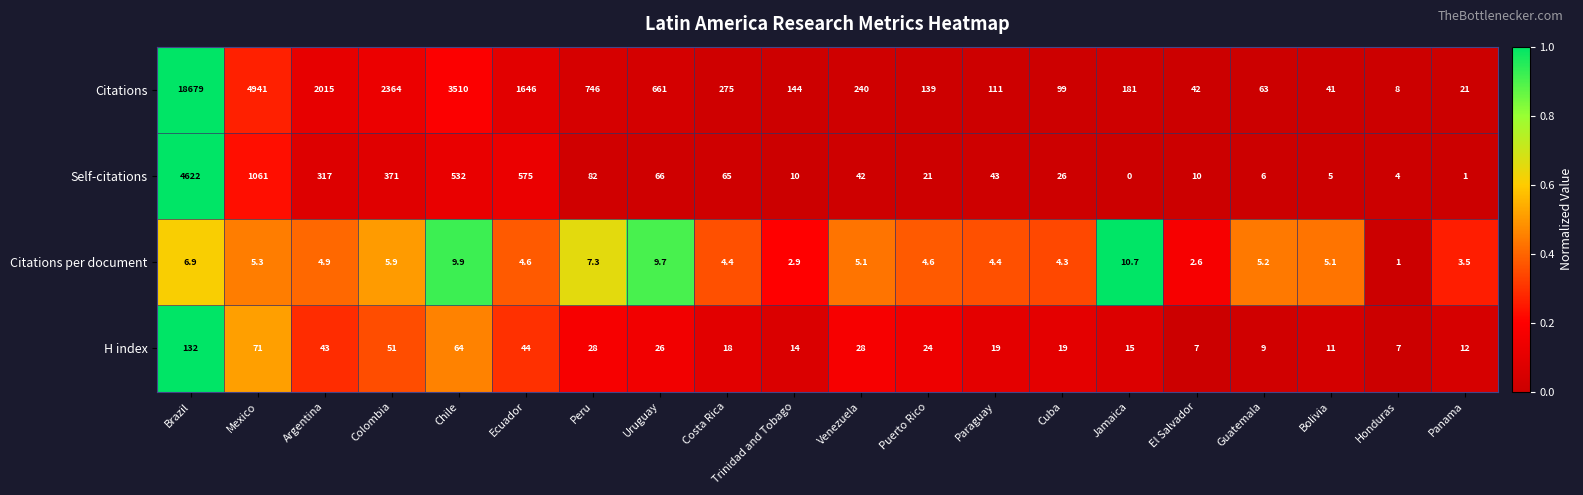

What is the average value of the Citations series?

1796.3